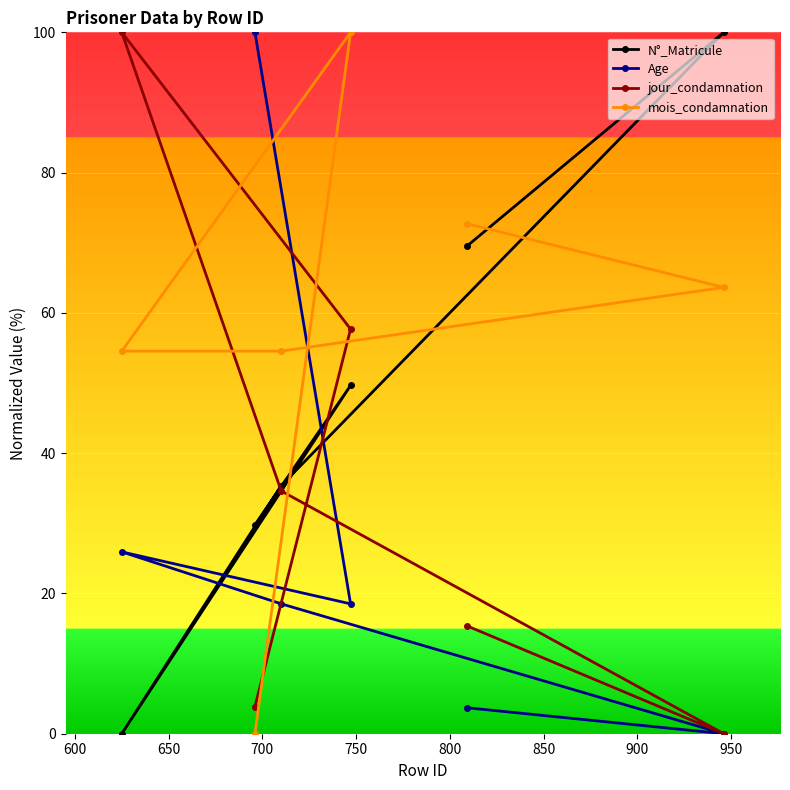

How many lines are shown in the chart?

4